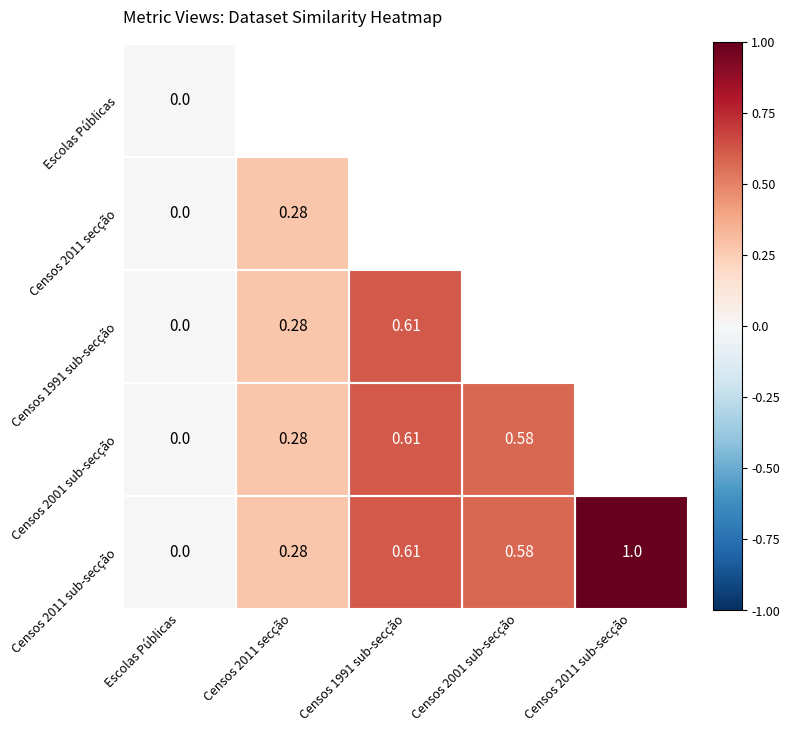

Is the value of Escolas Públicas at Escolas Públicas greater than the value of Censos 2011 secção at Censos 2011 secção?

No